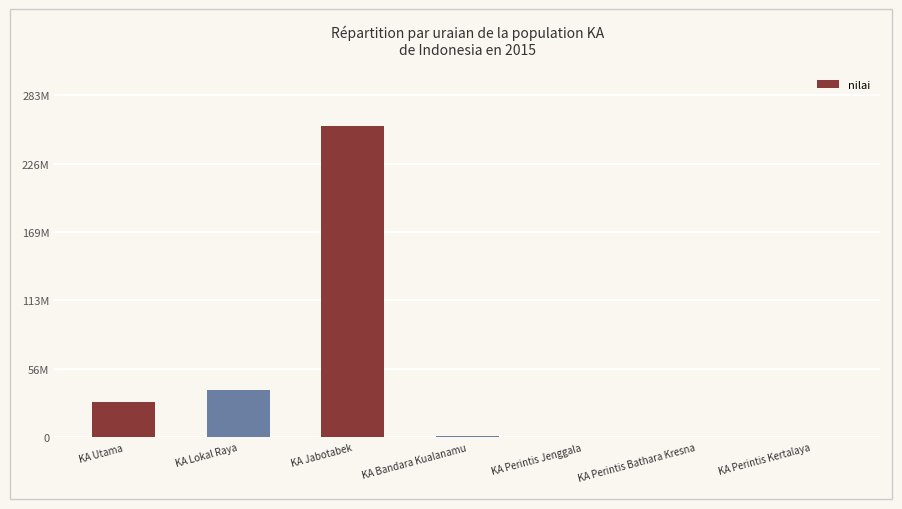

Are the bars horizontal?

No